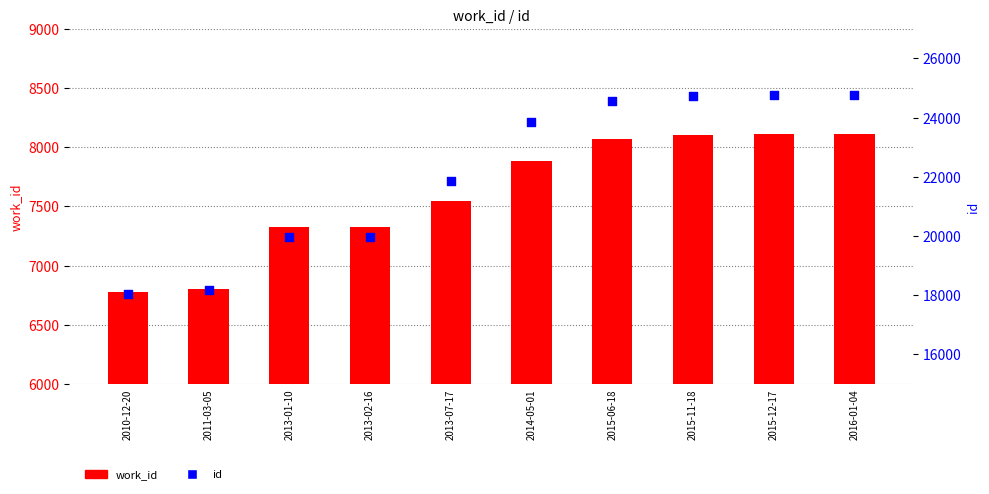

Which series reaches the maximum Y coordinate?

id